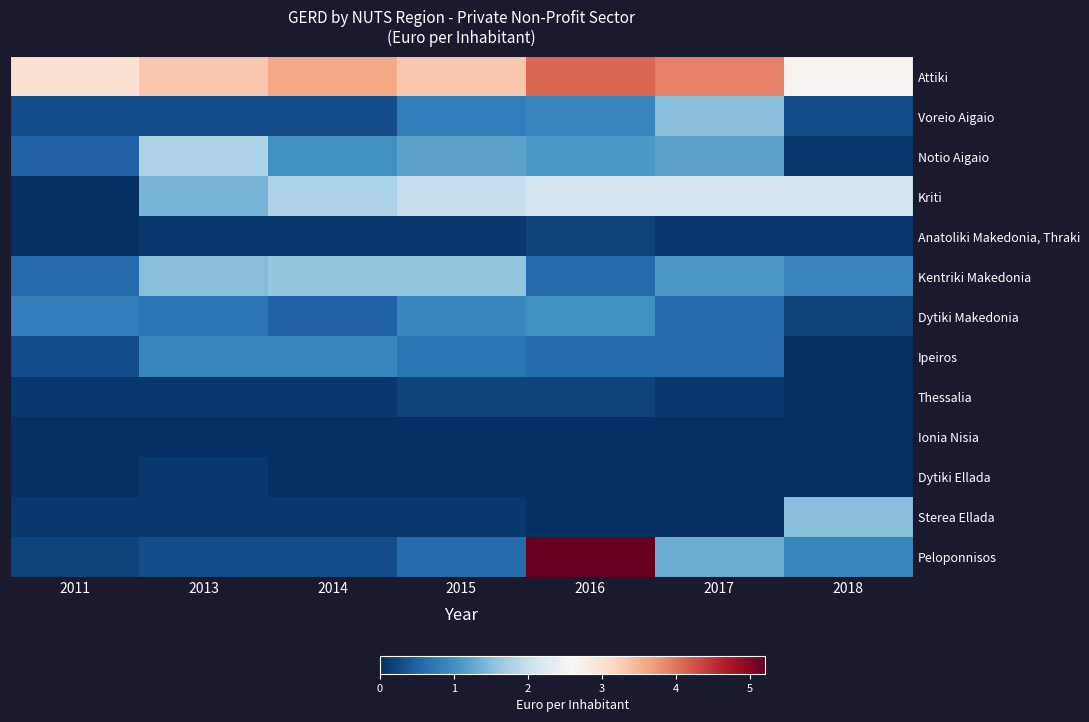

How many categories are shown in the chart?

7